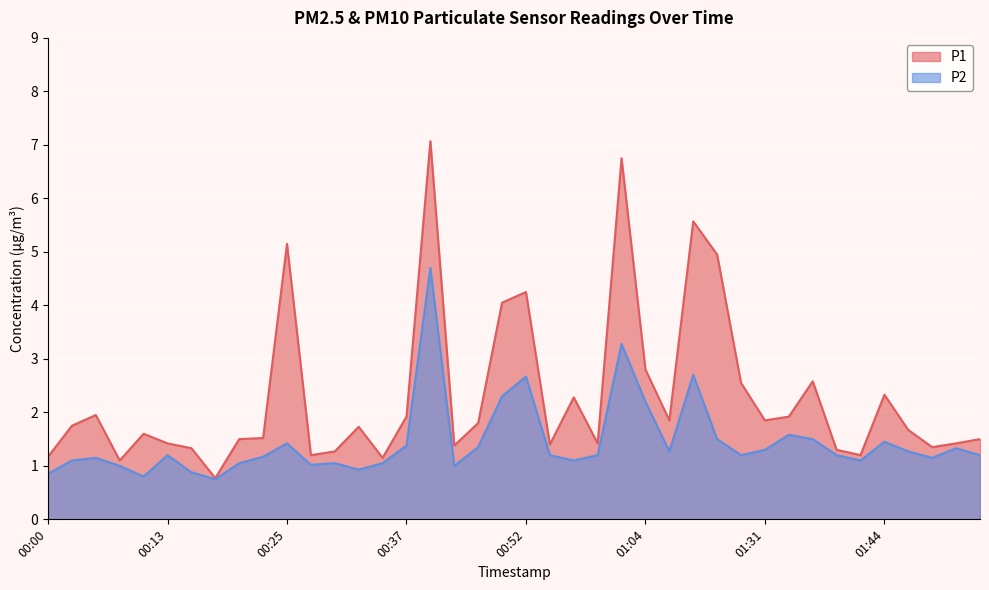

Reading left to right, list all the values displayed in this chart.

P1: 1.2	1.8	1.9	1.1	1.6	1.4	1.3	0.8	1.5	1.5	5.2	1.2	1.3	1.7	1.1	1.9	7.1	1.4	1.8	4.0	4.2	1.4	2.3	1.4	6.8	2.8	1.9	5.6	5.0	2.5	1.9	1.9	2.6	1.3	1.2	2.3	1.7	1.4	1.4	1.5
P2: 0.8	1.1	1.1	1.0	0.8	1.2	0.9	0.8	1.1	1.2	1.4	1.0	1.1	0.9	1.1	1.4	4.7	1.0	1.4	2.3	2.7	1.2	1.1	1.2	3.3	2.2	1.3	2.7	1.5	1.2	1.3	1.6	1.5	1.2	1.1	1.4	1.3	1.1	1.3	1.2